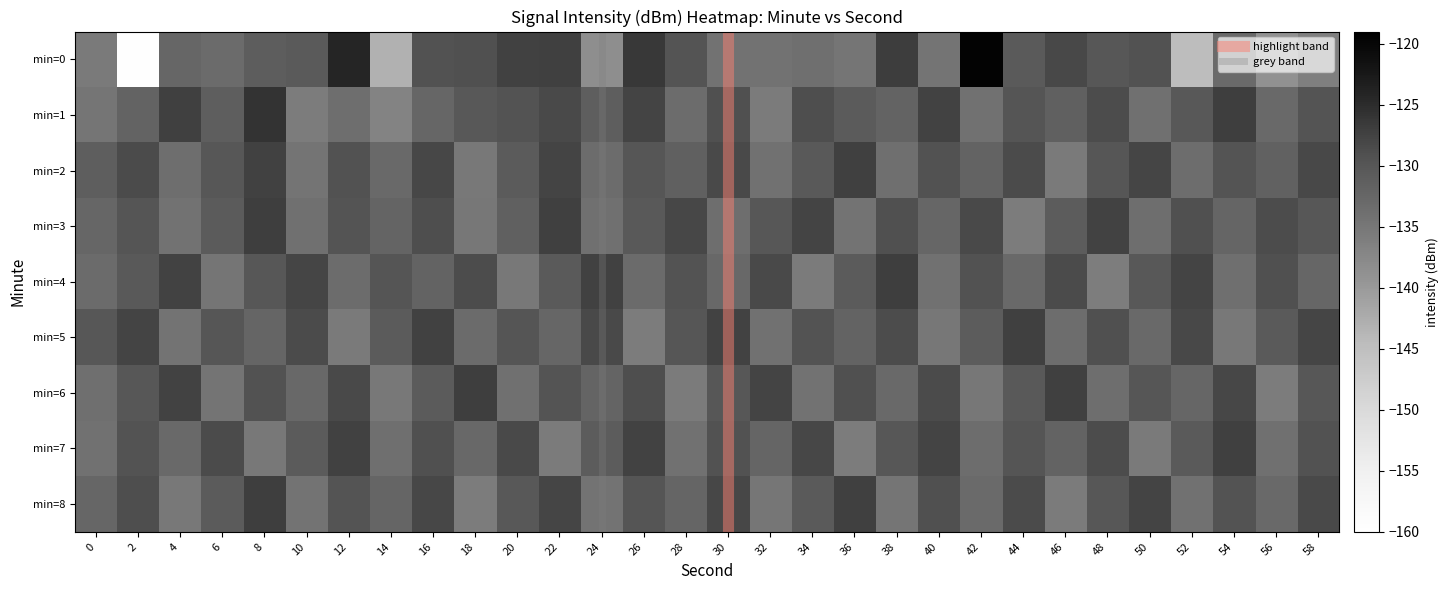

At which category is the sum across all series the highest?

8